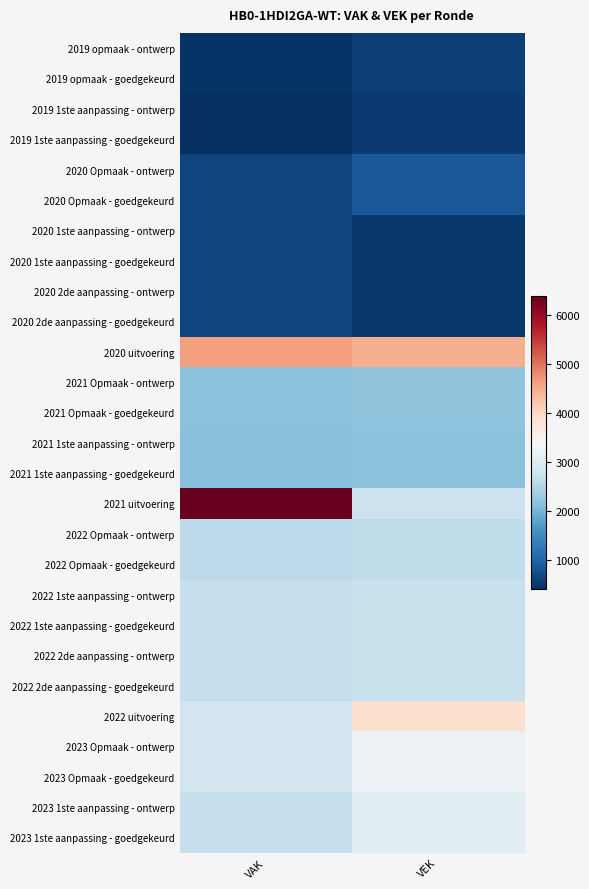

Reading right to left, transcribe all the data shown in this chart.

2019 opmaak - ontwerp: VEK=594	VAK=463
2019 opmaak - goedgekeurd: VEK=594	VAK=463
2019 1ste aanpassing - ontwerp: VEK=543	VAK=412
2019 1ste aanpassing - goedgekeurd: VEK=543	VAK=412
2020 Opmaak - ontwerp: VEK=859	VAK=645
2020 Opmaak - goedgekeurd: VEK=859	VAK=645
2020 1ste aanpassing - ontwerp: VEK=526	VAK=651
2020 1ste aanpassing - goedgekeurd: VEK=526	VAK=651
2020 2de aanpassing - ontwerp: VEK=526	VAK=651
2020 2de aanpassing - goedgekeurd: VEK=526	VAK=651
2020 uitvoering: VEK=4471	VAK=4617
2021 Opmaak - ontwerp: VEK=2183	VAK=2168
2021 Opmaak - goedgekeurd: VEK=2183	VAK=2168
2021 1ste aanpassing - ontwerp: VEK=2168	VAK=2153
2021 1ste aanpassing - goedgekeurd: VEK=2168	VAK=2153
2021 uitvoering: VEK=2757	VAK=6374
2022 Opmaak - ontwerp: VEK=2628	VAK=2613
2022 Opmaak - goedgekeurd: VEK=2628	VAK=2613
2022 1ste aanpassing - ontwerp: VEK=2724	VAK=2709
2022 1ste aanpassing - goedgekeurd: VEK=2724	VAK=2709
2022 2de aanpassing - ontwerp: VEK=2724	VAK=2709
2022 2de aanpassing - goedgekeurd: VEK=2724	VAK=2709
2022 uitvoering: VEK=3874	VAK=2851
2023 Opmaak - ontwerp: VEK=3215	VAK=2839
2023 Opmaak - goedgekeurd: VEK=3215	VAK=2839
2023 1ste aanpassing - ontwerp: VEK=3090	VAK=2714
2023 1ste aanpassing - goedgekeurd: VEK=3090	VAK=2714